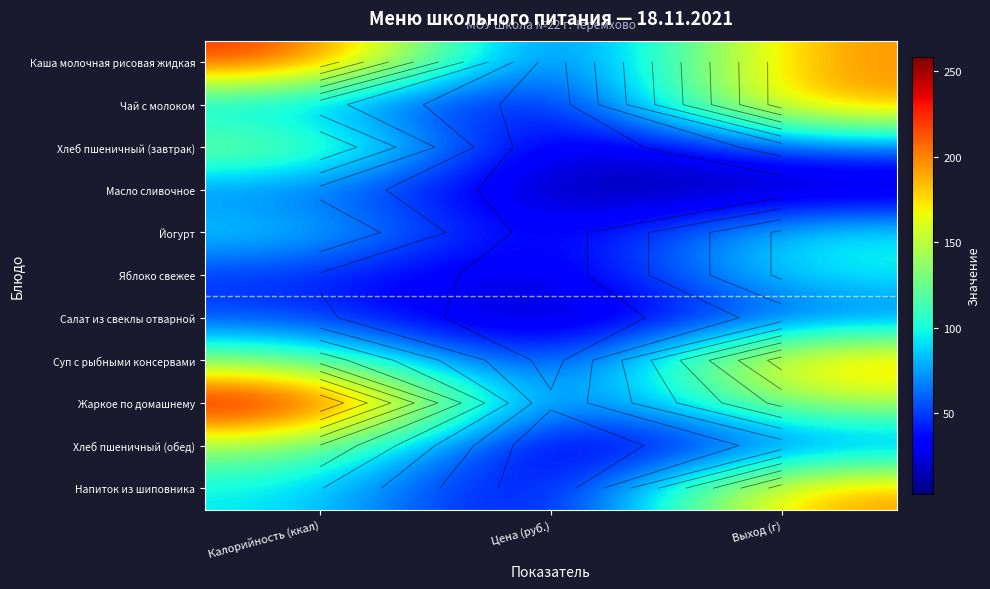

What is the minimum value shown in the chart?

3.1